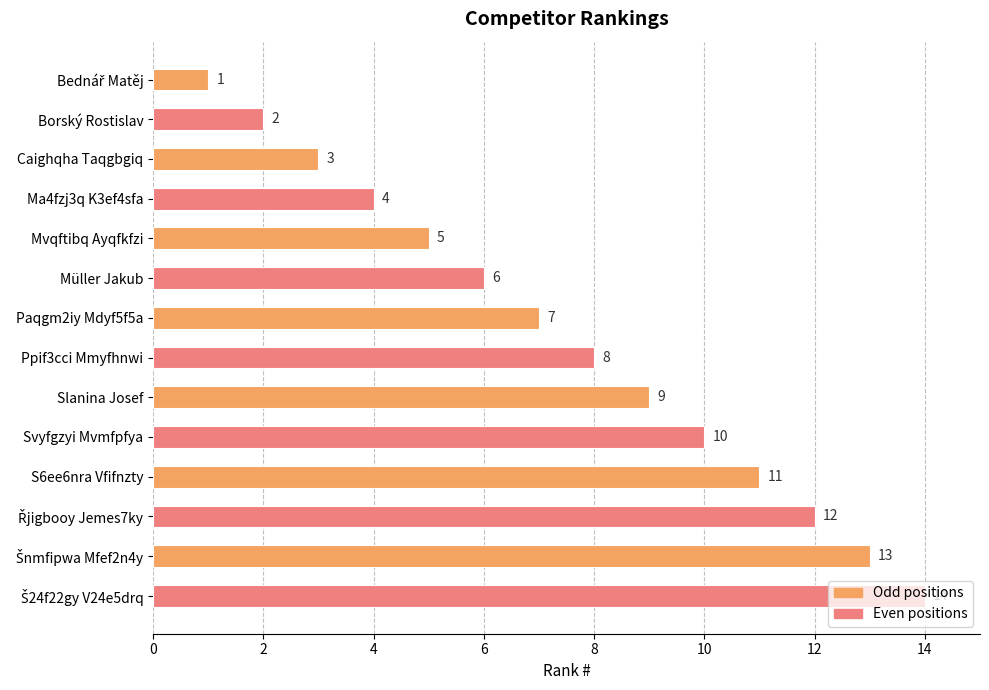

Approximately how many times larger is the value at Müller Jakub compared to Slanina Josef?

0.7